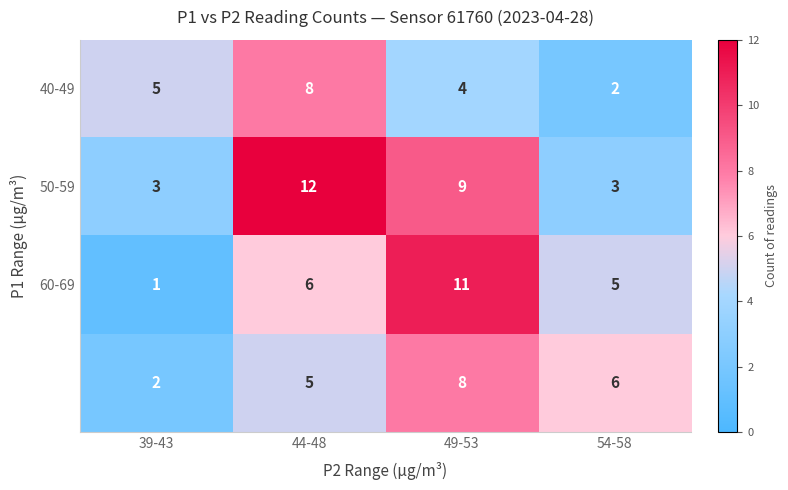

What is the spread (max minus min) of values at 39-43?

4